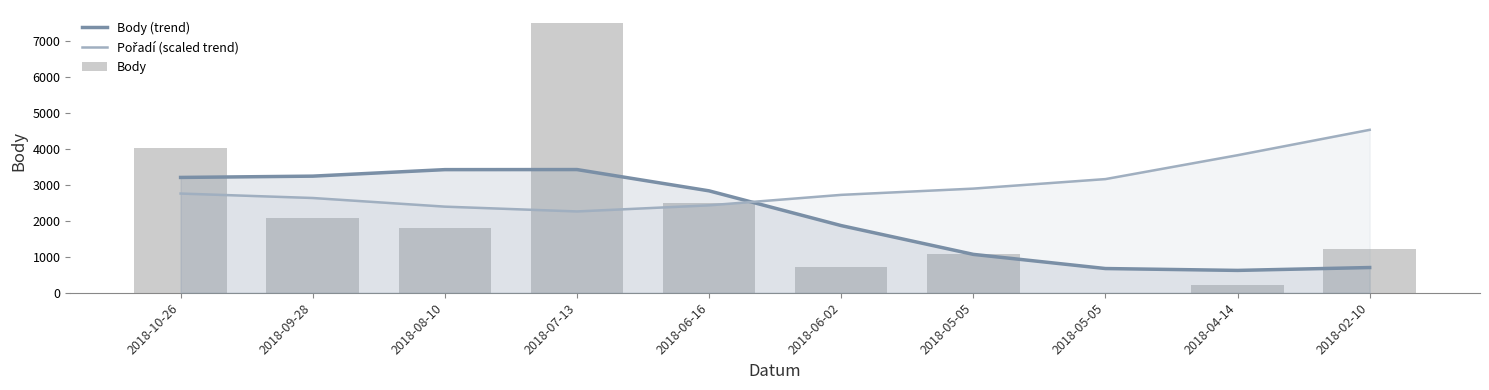

What is the label of the 1st bar from the right?

2018-02-10